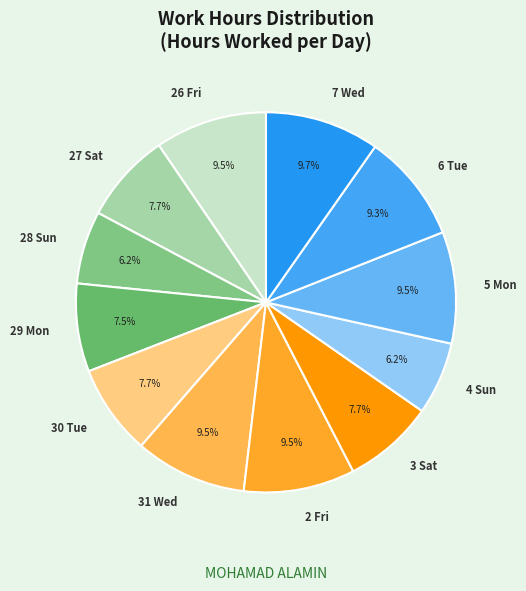

The 2 Fri slice represents 1% of the pie. True or false?

False